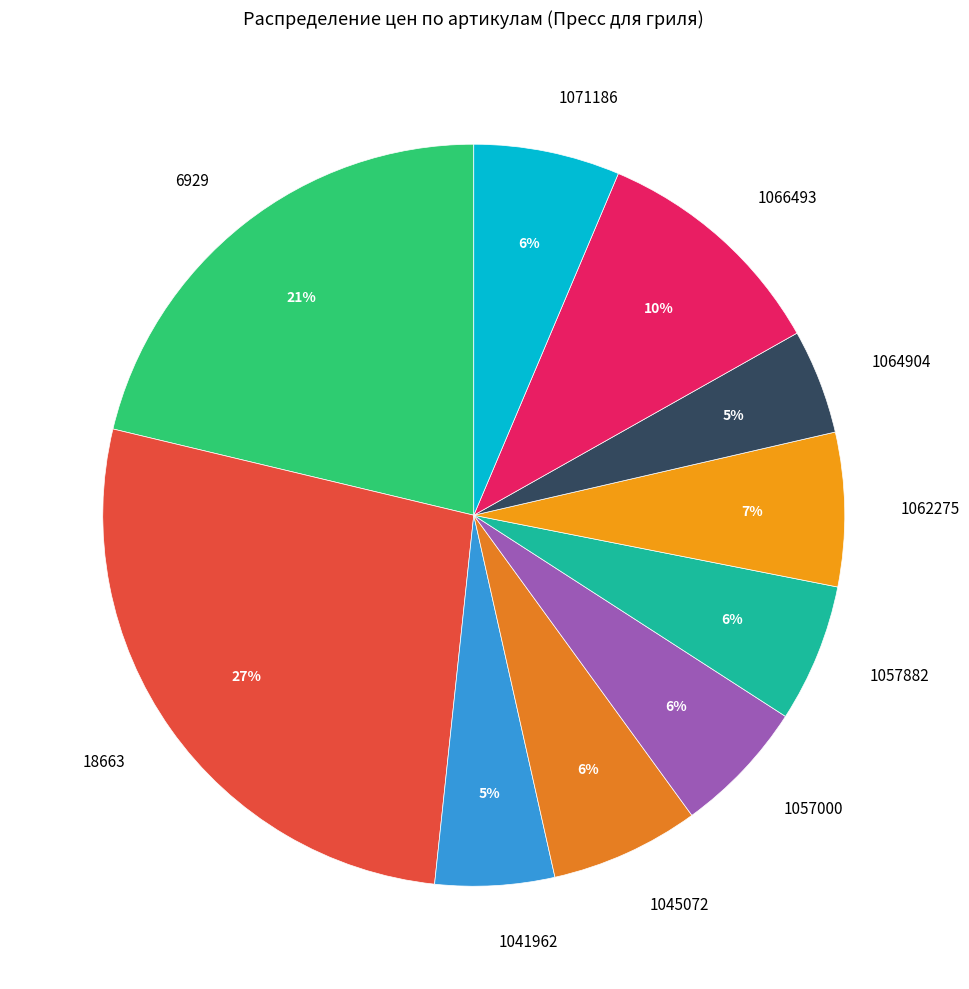

To the nearest percent, what is the difference between the largest and smallest slice percentages?

22%